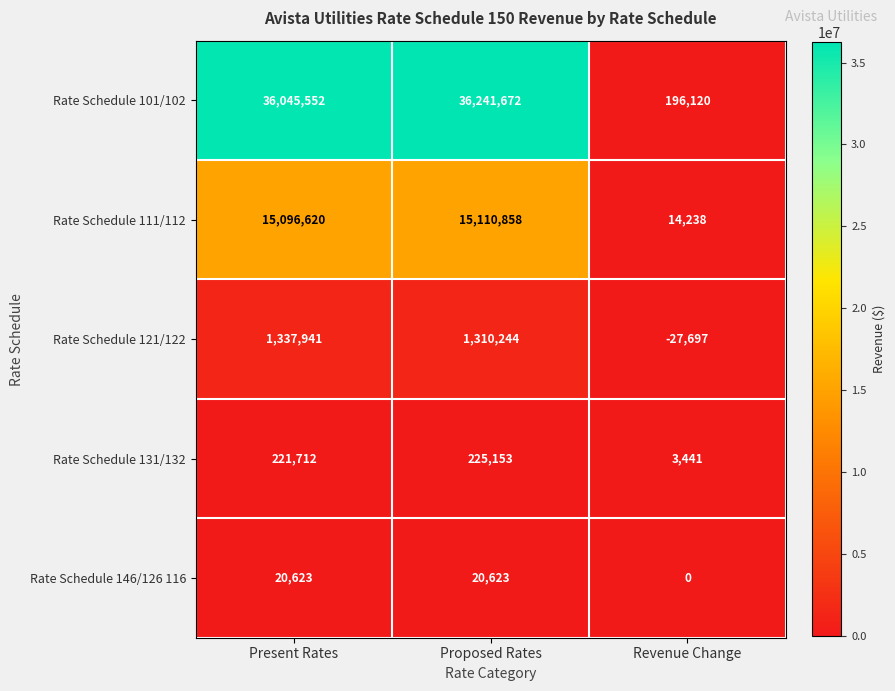

Reading left to right, extract all data points from this chart.

Rate Schedule 101/102: Present Rates=36045552	Proposed Rates=36241672	Revenue Change=196120
Rate Schedule 111/112: Present Rates=15096620	Proposed Rates=15110858	Revenue Change=14238
Rate Schedule 121/122: Present Rates=1337941	Proposed Rates=1310244	Revenue Change=-27697
Rate Schedule 131/132: Present Rates=221712	Proposed Rates=225153	Revenue Change=3441
Rate Schedule 146/126 116: Present Rates=20623	Proposed Rates=20623	Revenue Change=0